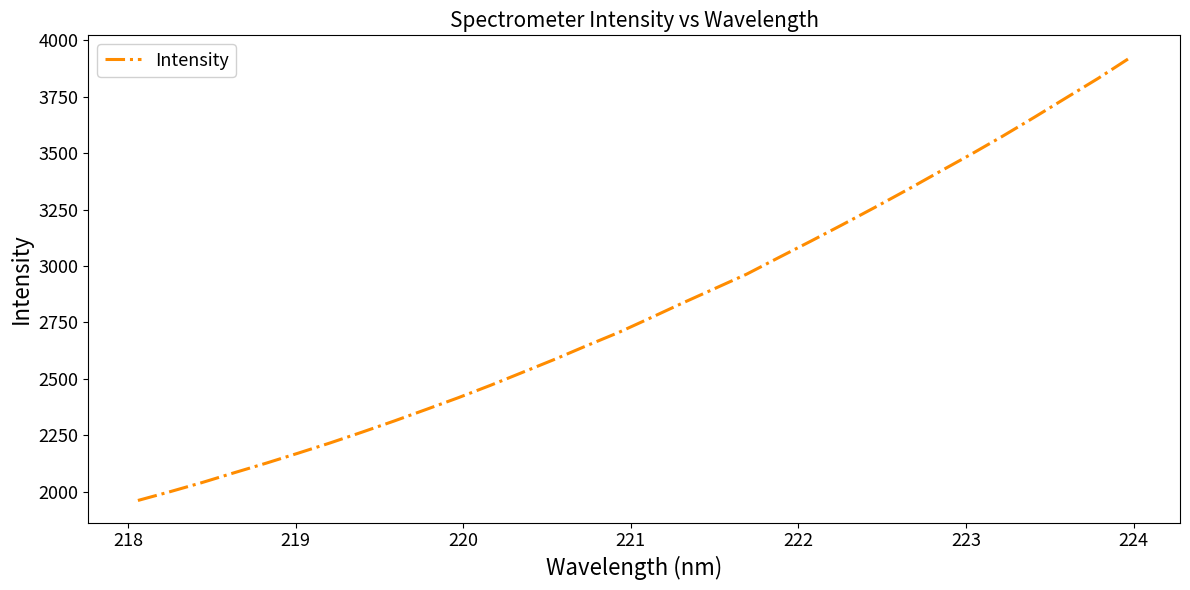

How many series are shown in this chart?

1